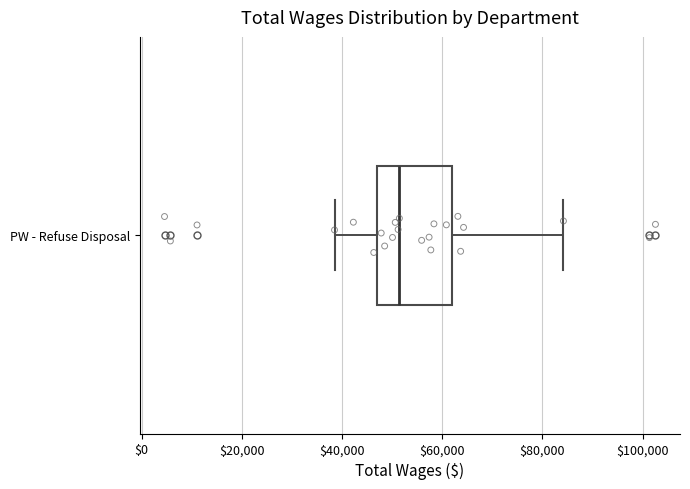

Where is the left edge of the box for PW - Refuse Disposal on the x-axis? The values are not printed on the chart, so give them approximately, as read against the axis.

48000